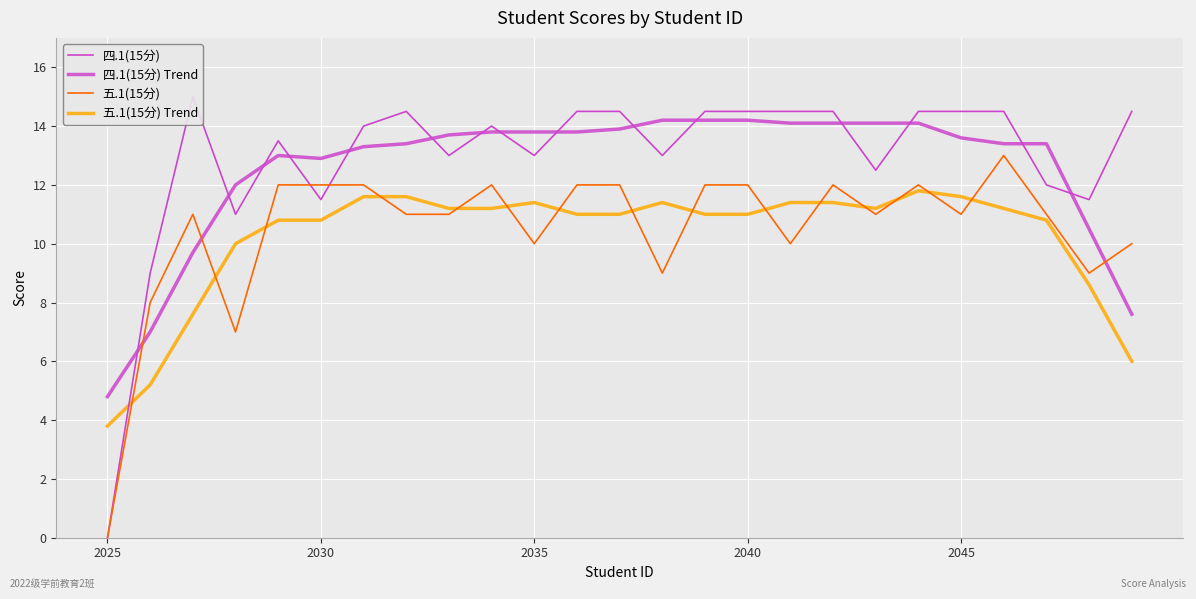

What is the difference between the 四.1(15分) Trend values at 17 and 11?

0.3